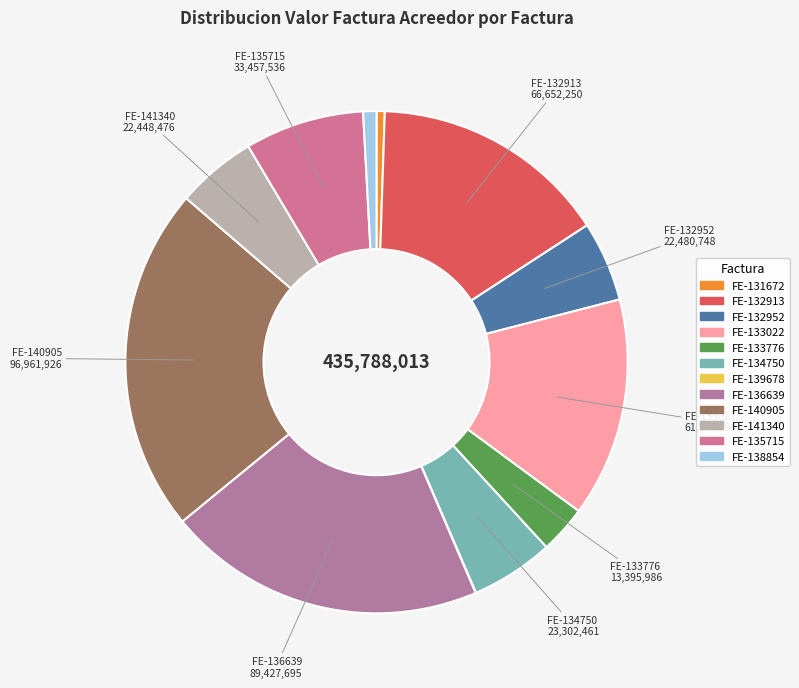

How many segments does this pie chart have?

12